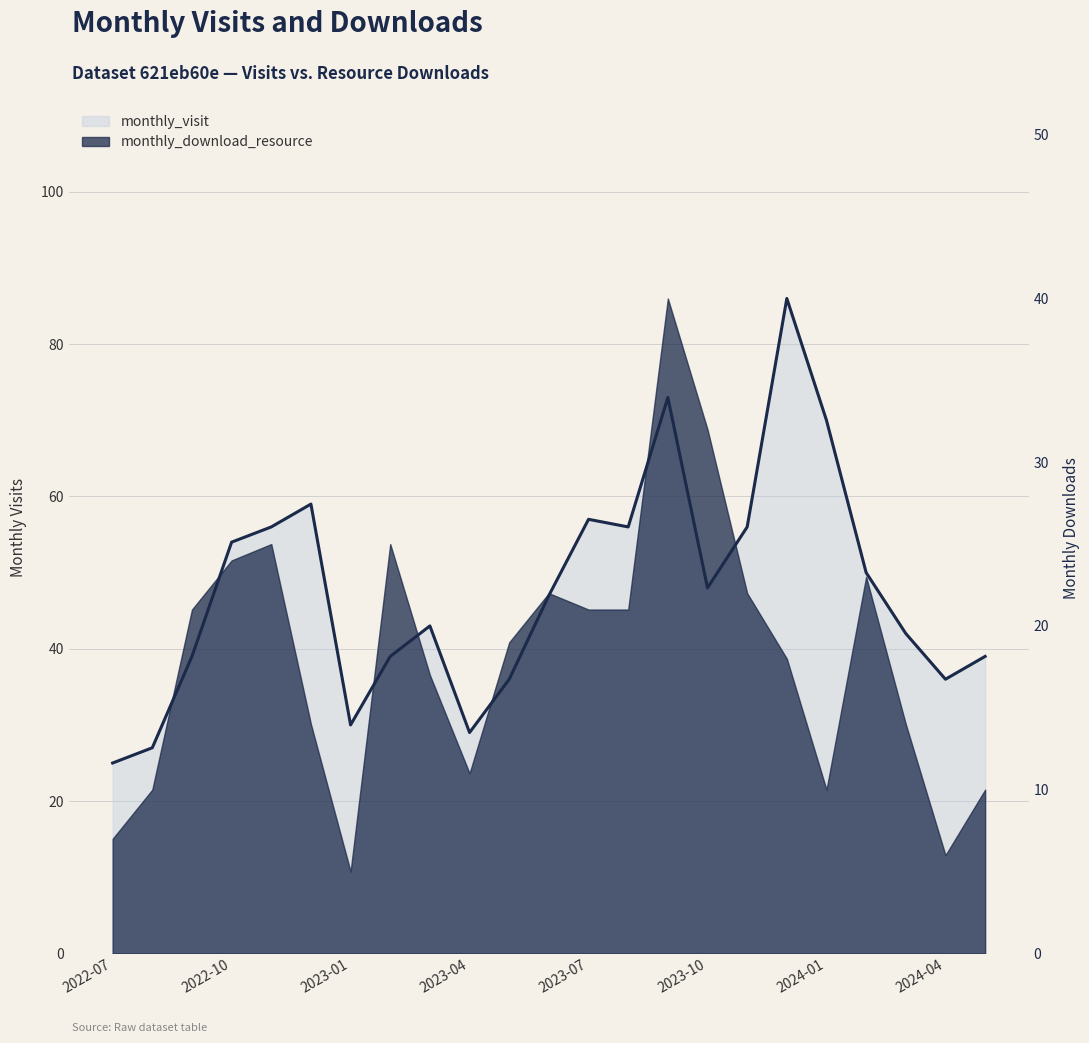

At which label is the value closest to 55?

2022-10